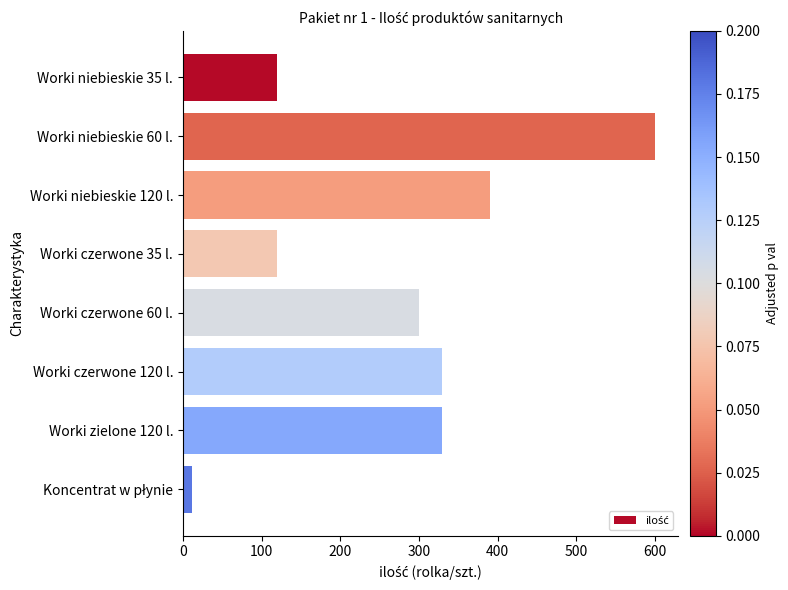

True or false: the data shows 1070 at Worki niebieskie 60 l..

False